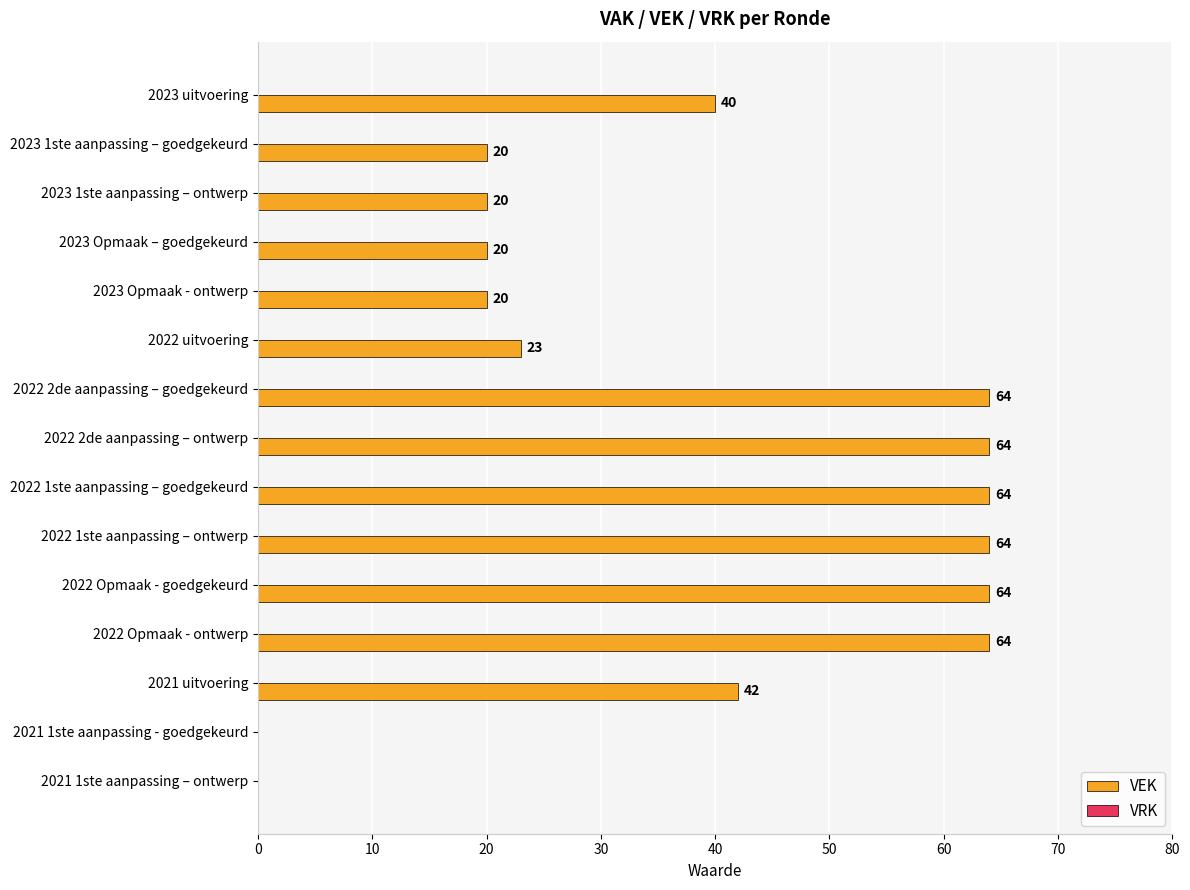

Approximately how many times larger is the value at 2022 1ste aanpassing – goedgekeurd compared to 2023 uitvoering?

1.6